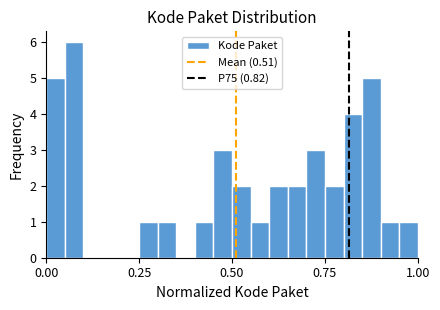

Around what value on the x-axis is the tallest bar? Give the approximate position of its centre, as read against the axis.

0.10